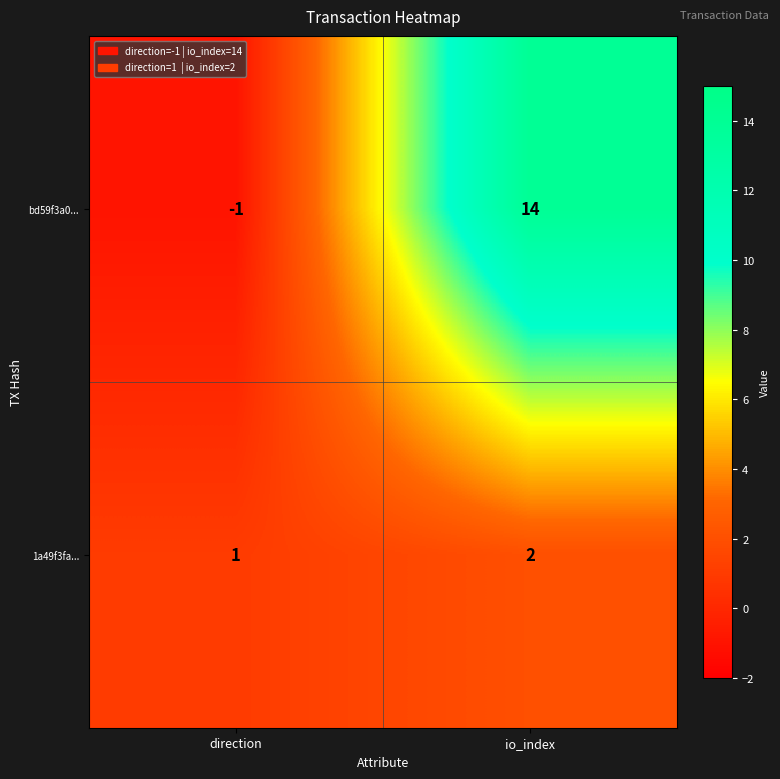

At which label is 1a49f3fa... closest to 1?

direction